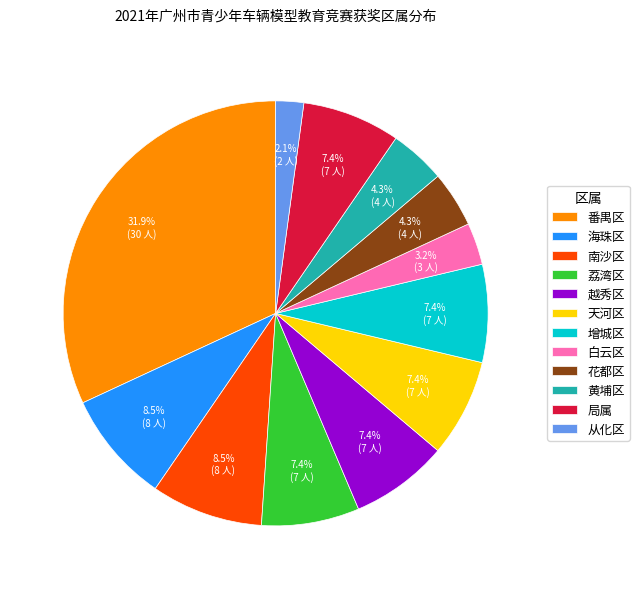

What percentage is NOT represented by 黄埔区?

95.7%